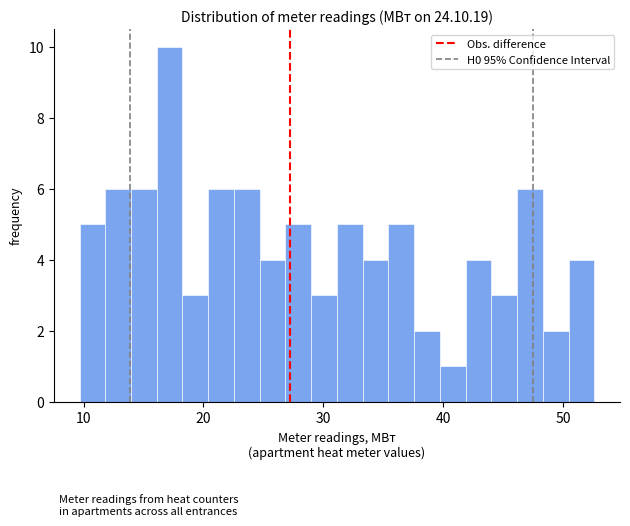

Read against the x-axis, roughly where is the centre of the tallest bar?

17